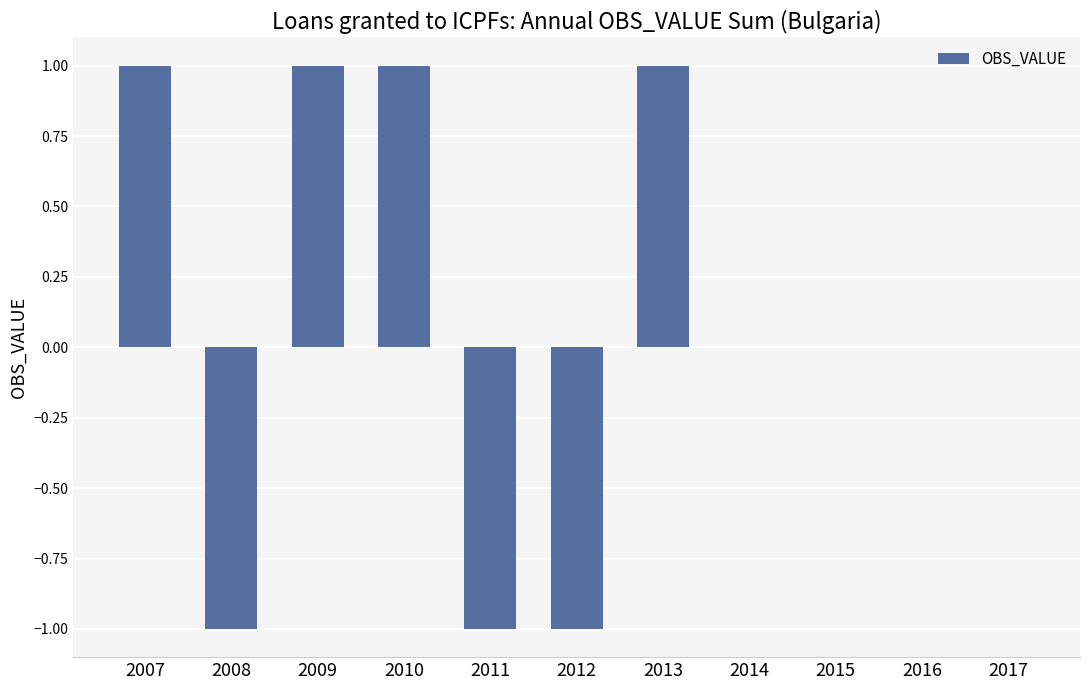

What is the sum of the values at 2016 and 2009?

1